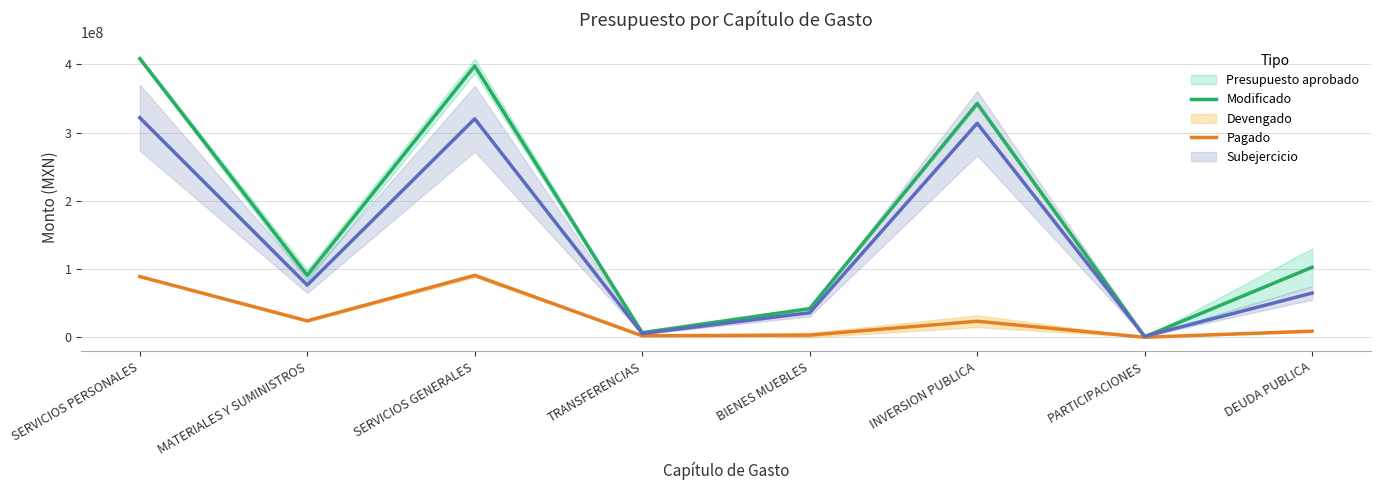

At which category does Modificado reach its first local peak?

SERVICIOS GENERALES